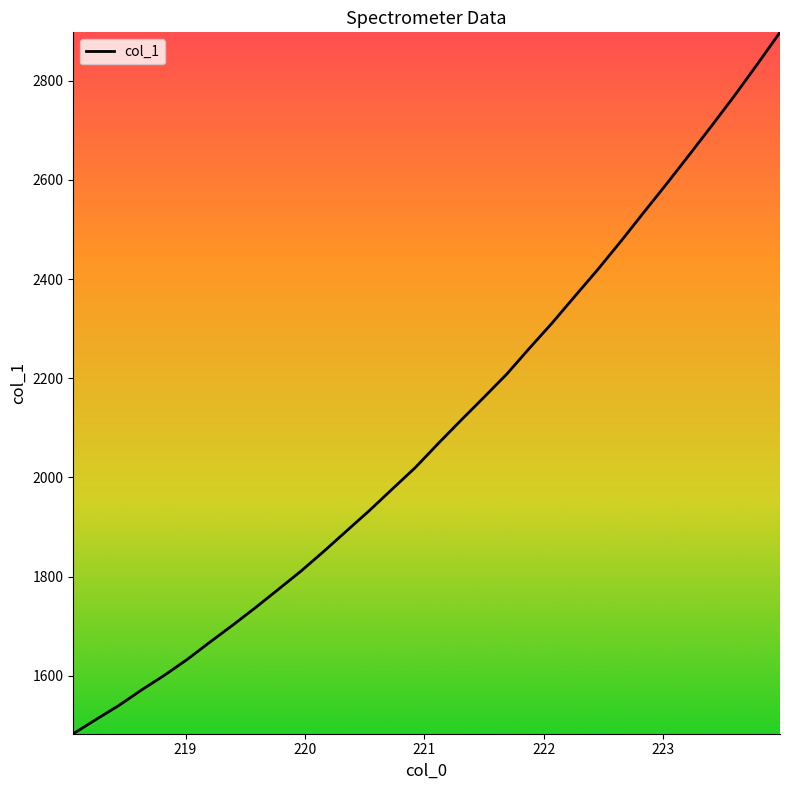

What is the difference between the maximum and minimum values?

1413.6